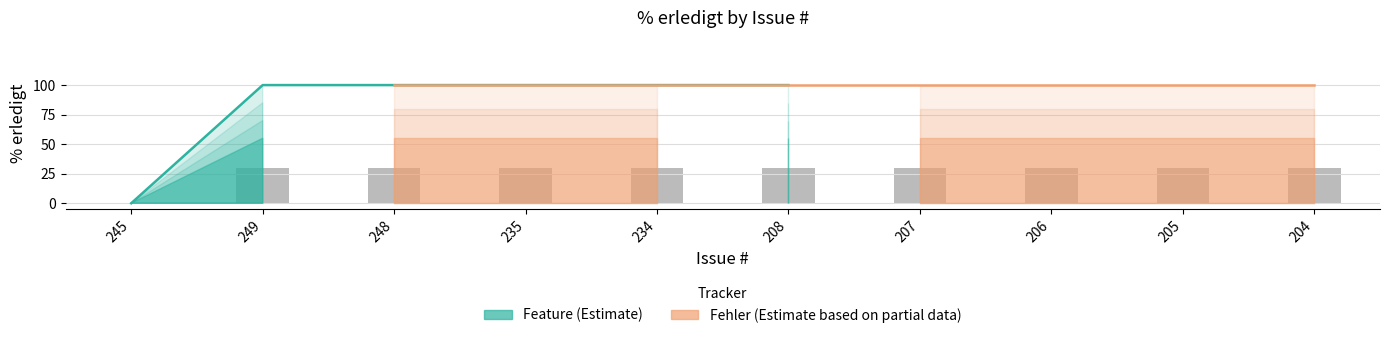

What is the label of the 8th bar from the left?

206